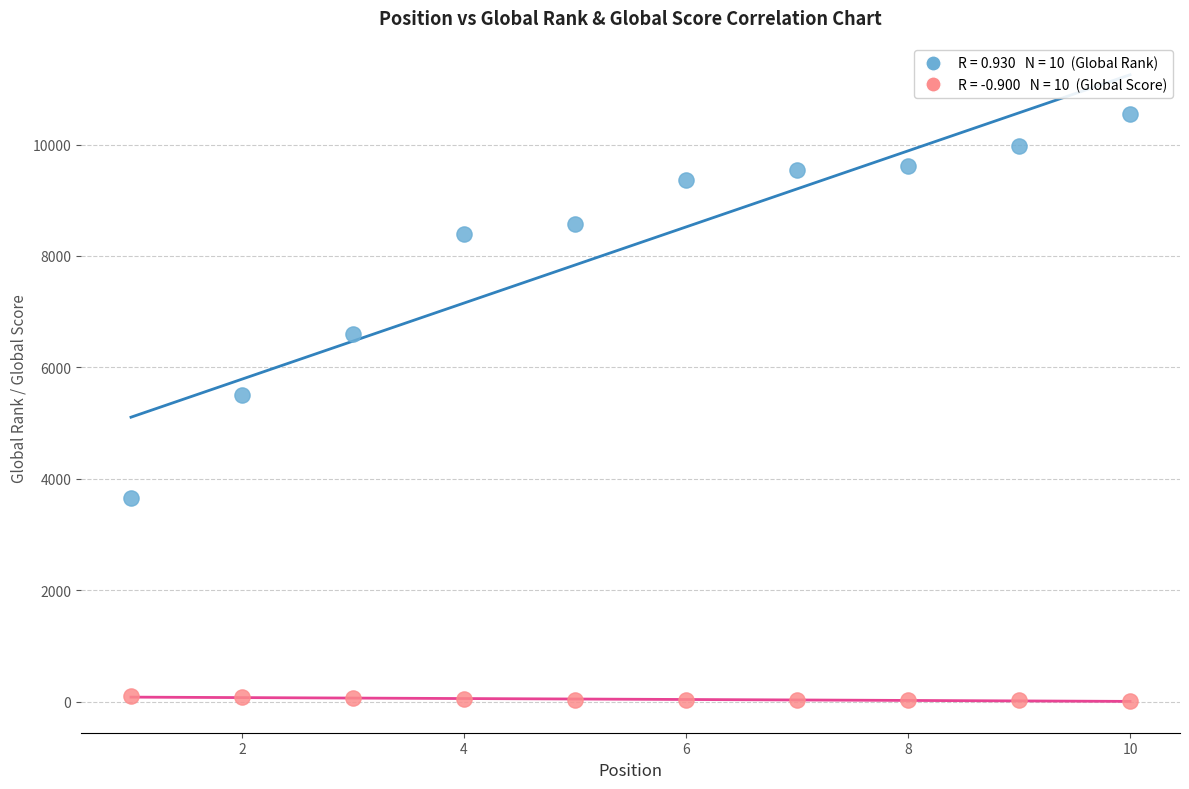

Across all data points, what is the range of Y values (max minus min)?

10532